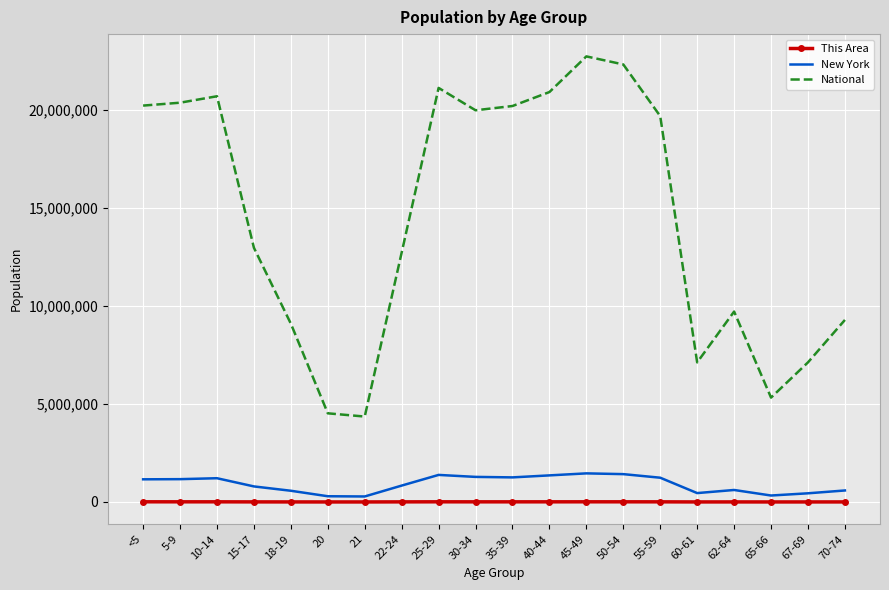

True or false: This Area and National intersect in this chart.

False